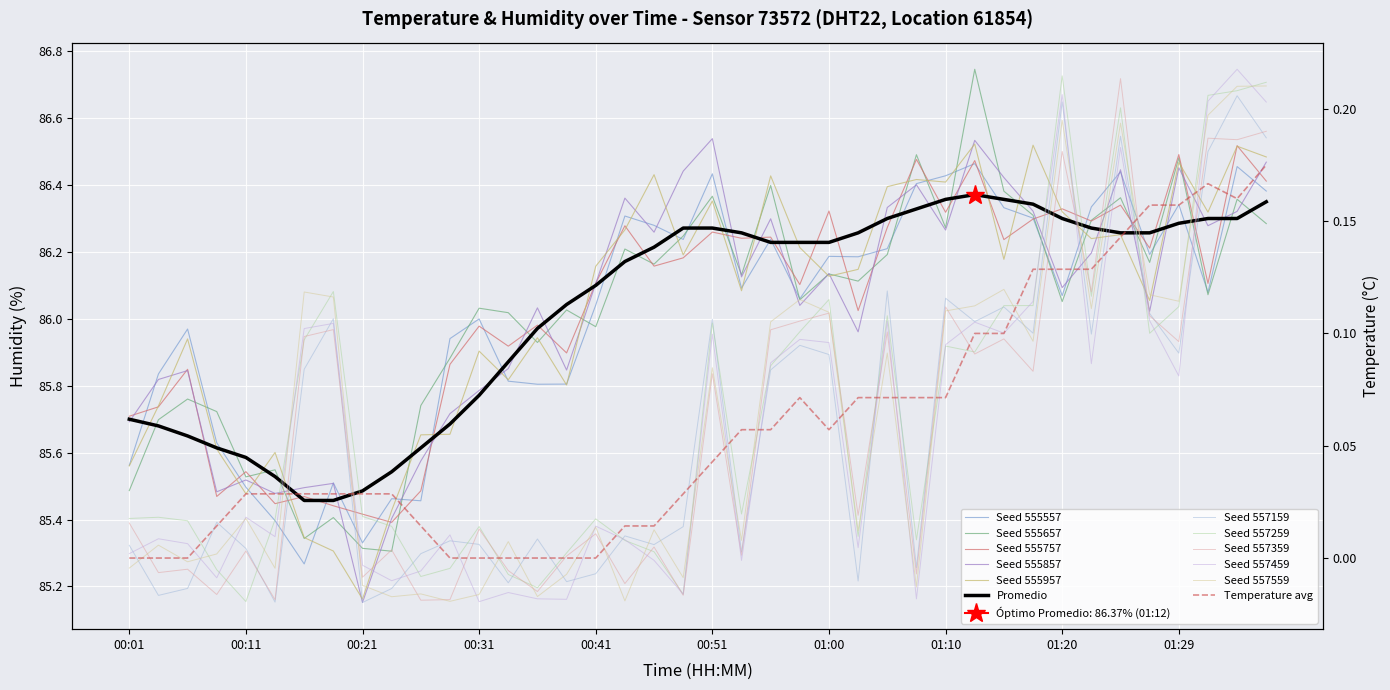

What is the label of the 10th point from the right?

01:15